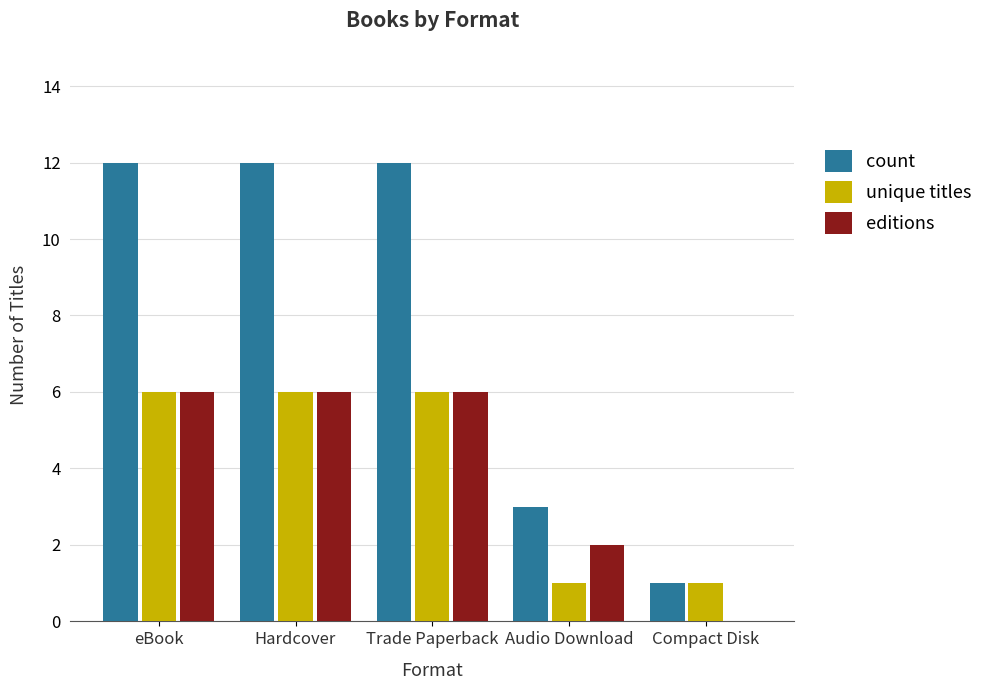

Is the value of count at eBook greater than the value of unique titles at eBook?

Yes